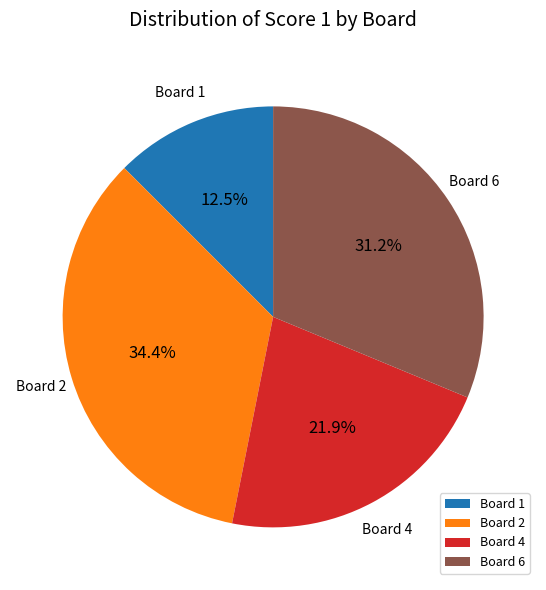

Which slice is the smallest?

Board 1